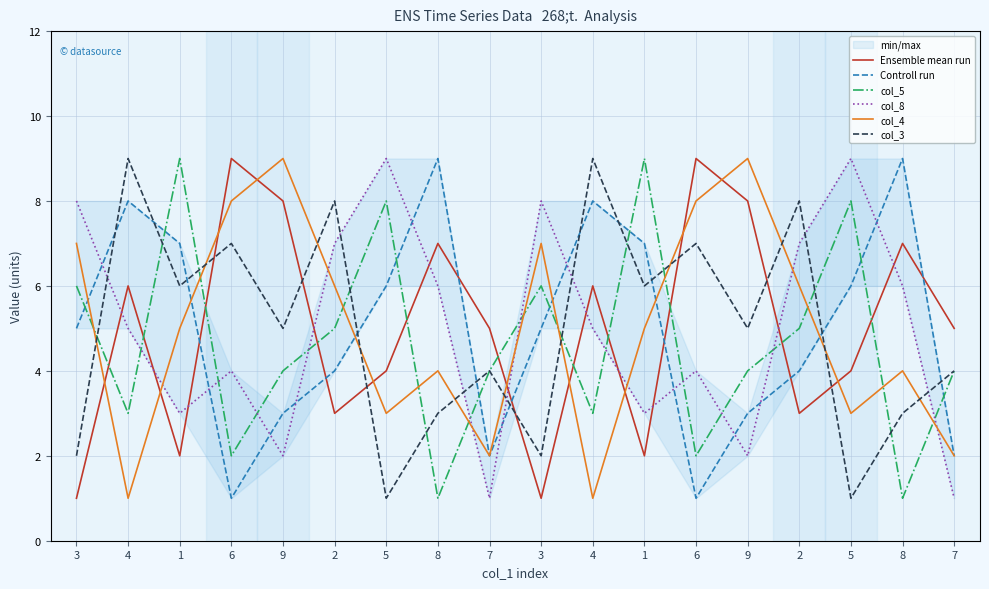

Which label corresponds to the smallest value in the chart?

3